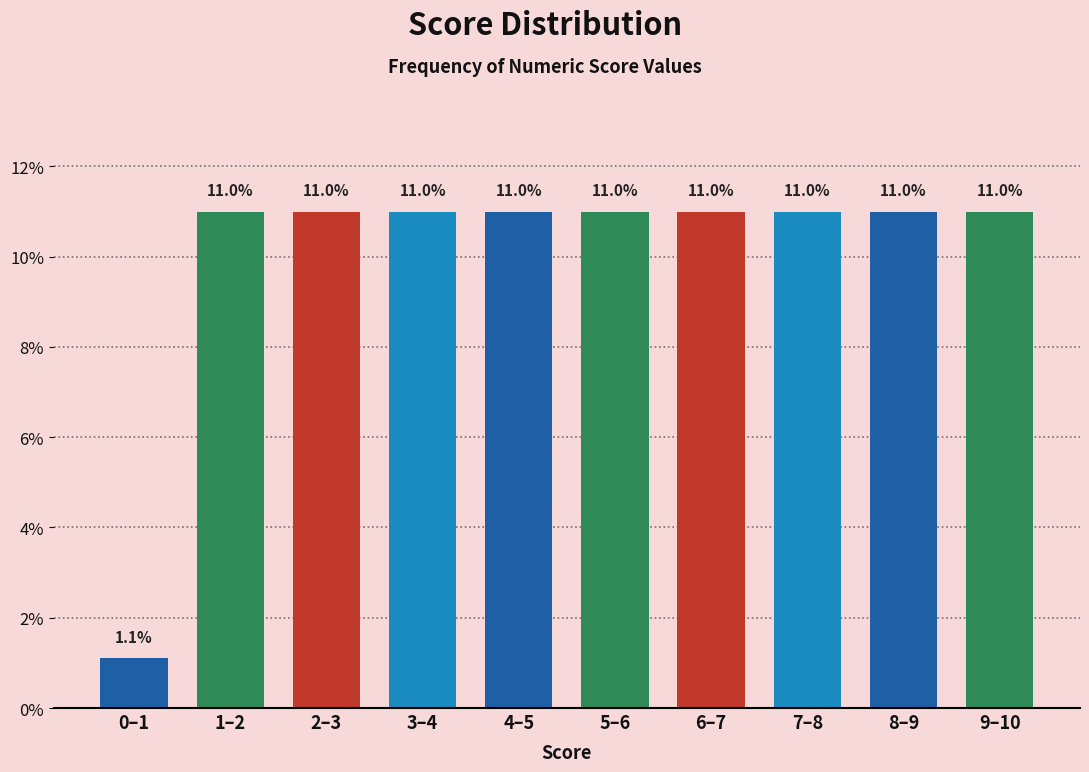

Reading right to left, transcribe all the data shown in this chart.

11.0	11.0	11.0	11.0	11.0	11.0	11.0	11.0	11.0	1.1